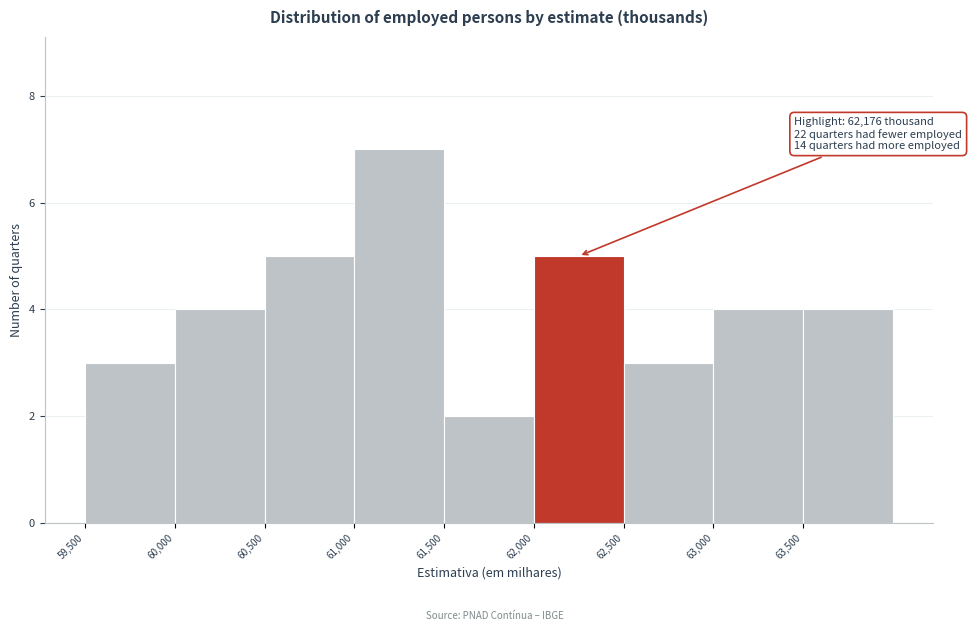

Which range on the x-axis has the tallest bar?

61000 to 61500